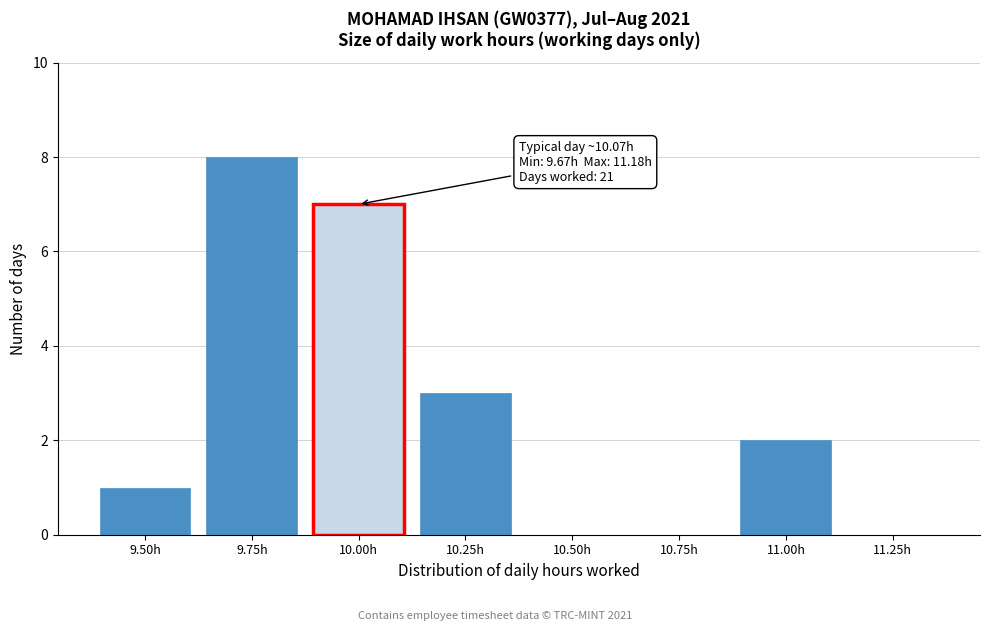

Reading right to left, extract all data points from this chart.

11.25h=0	11.00h=2	10.75h=0	10.50h=0	10.25h=3	10.00h=7	9.75h=8	9.50h=1